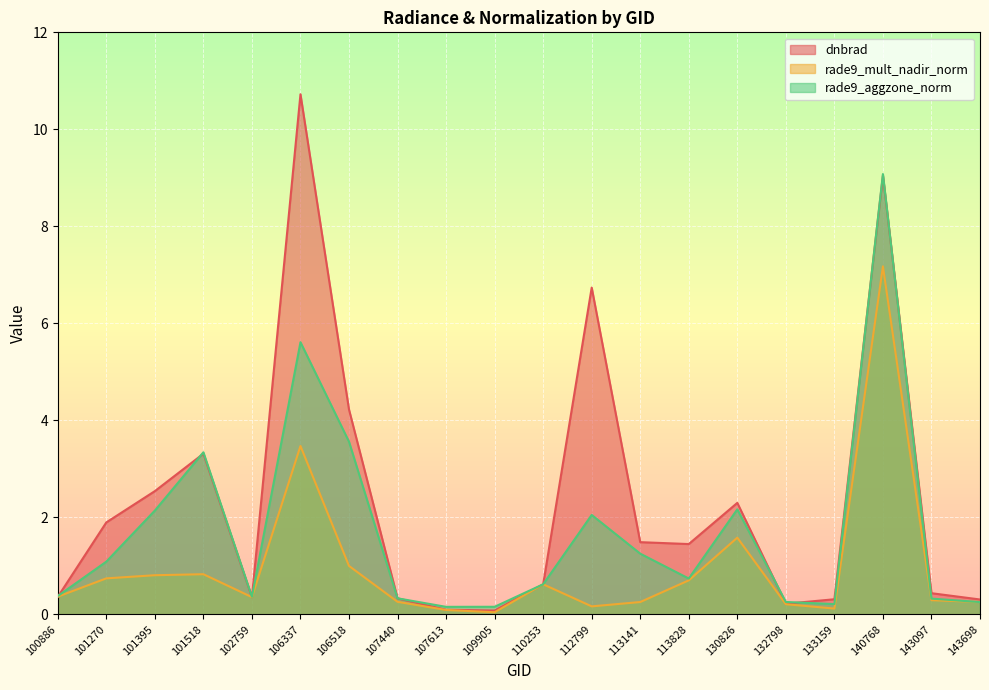

Read the rade9_aggzone_norm value at 107440.

0.3